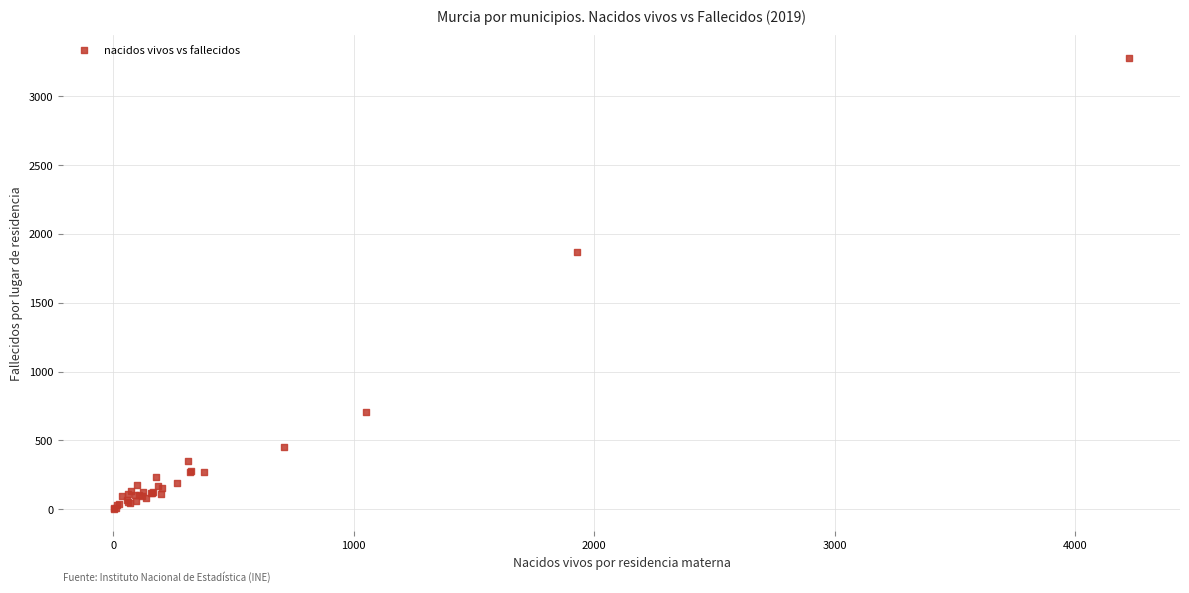

What Y value in the scatter plot is closest to 1641?

1866